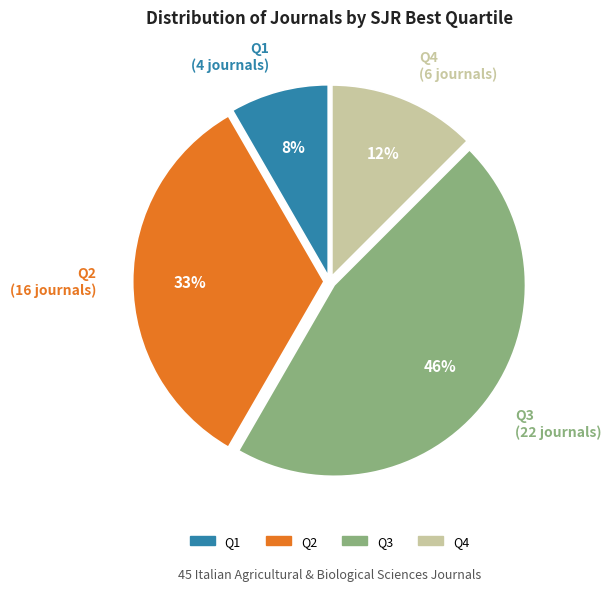

Count the number of slices in the pie.

4